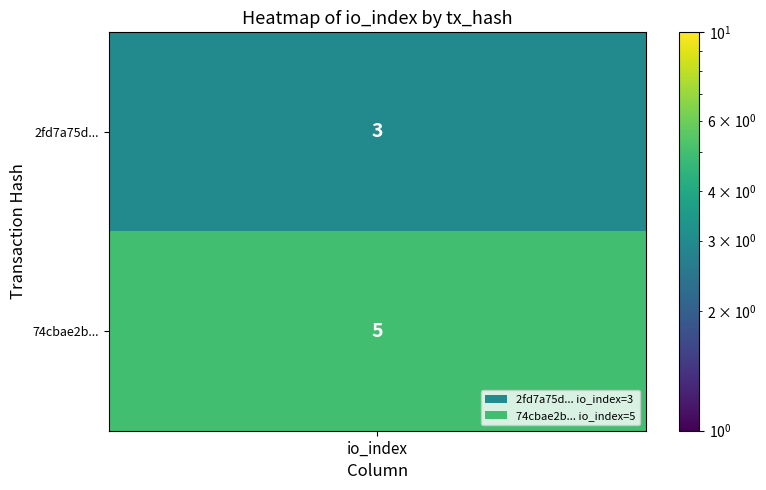

The value of 74cbae2b4aa884ebc1f286be6ff2998e62e10e6 at 0 is 0. True or false?

False